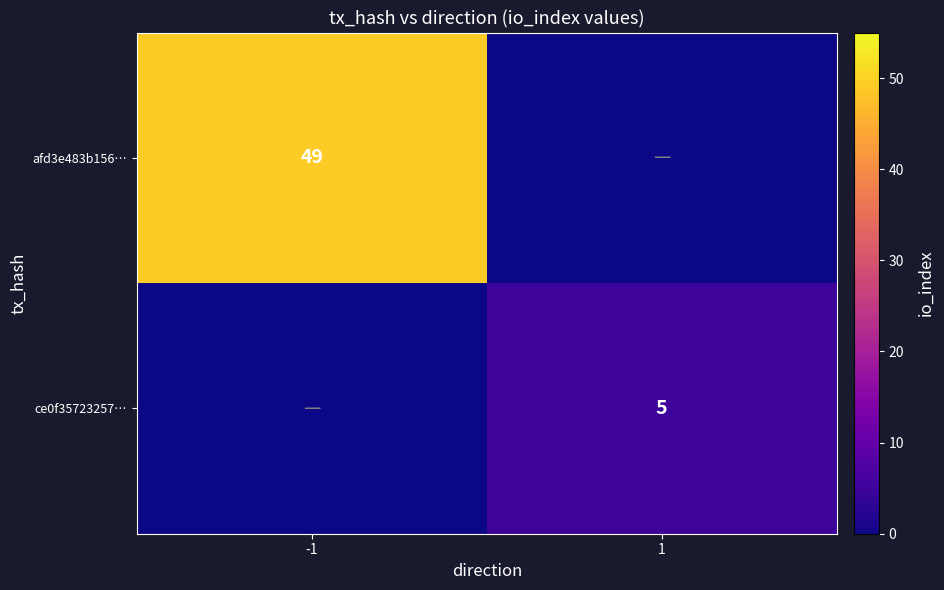

The value of afd3e483b156… at -1 is 49. True or false?

True